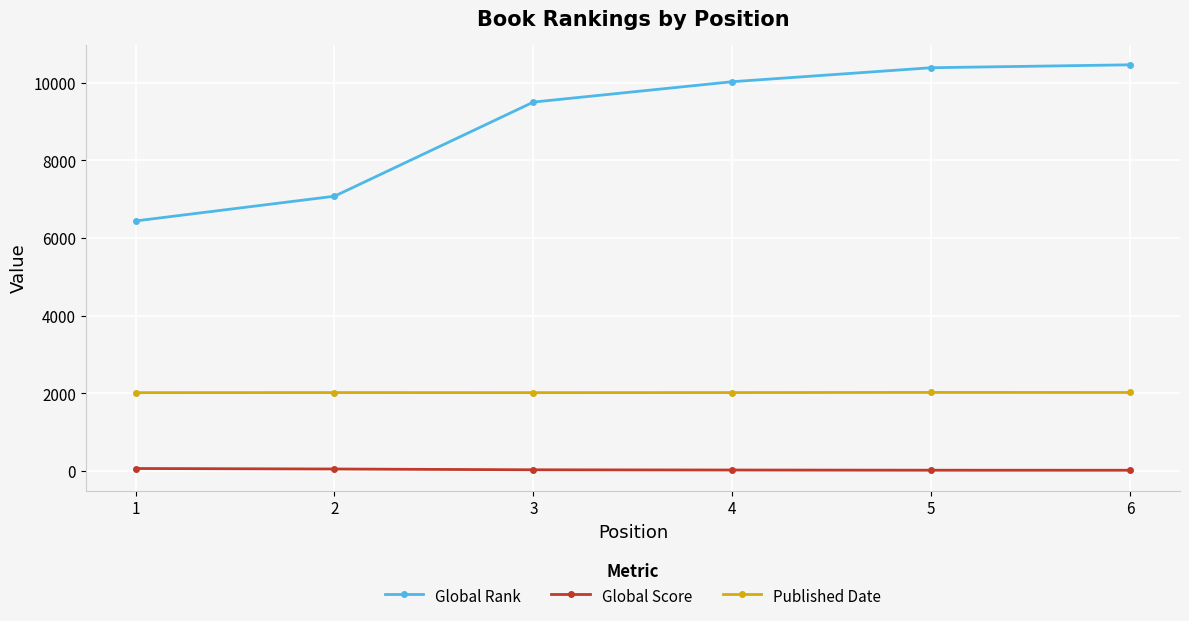

What is the approximate value of Published Date at 1?

2013